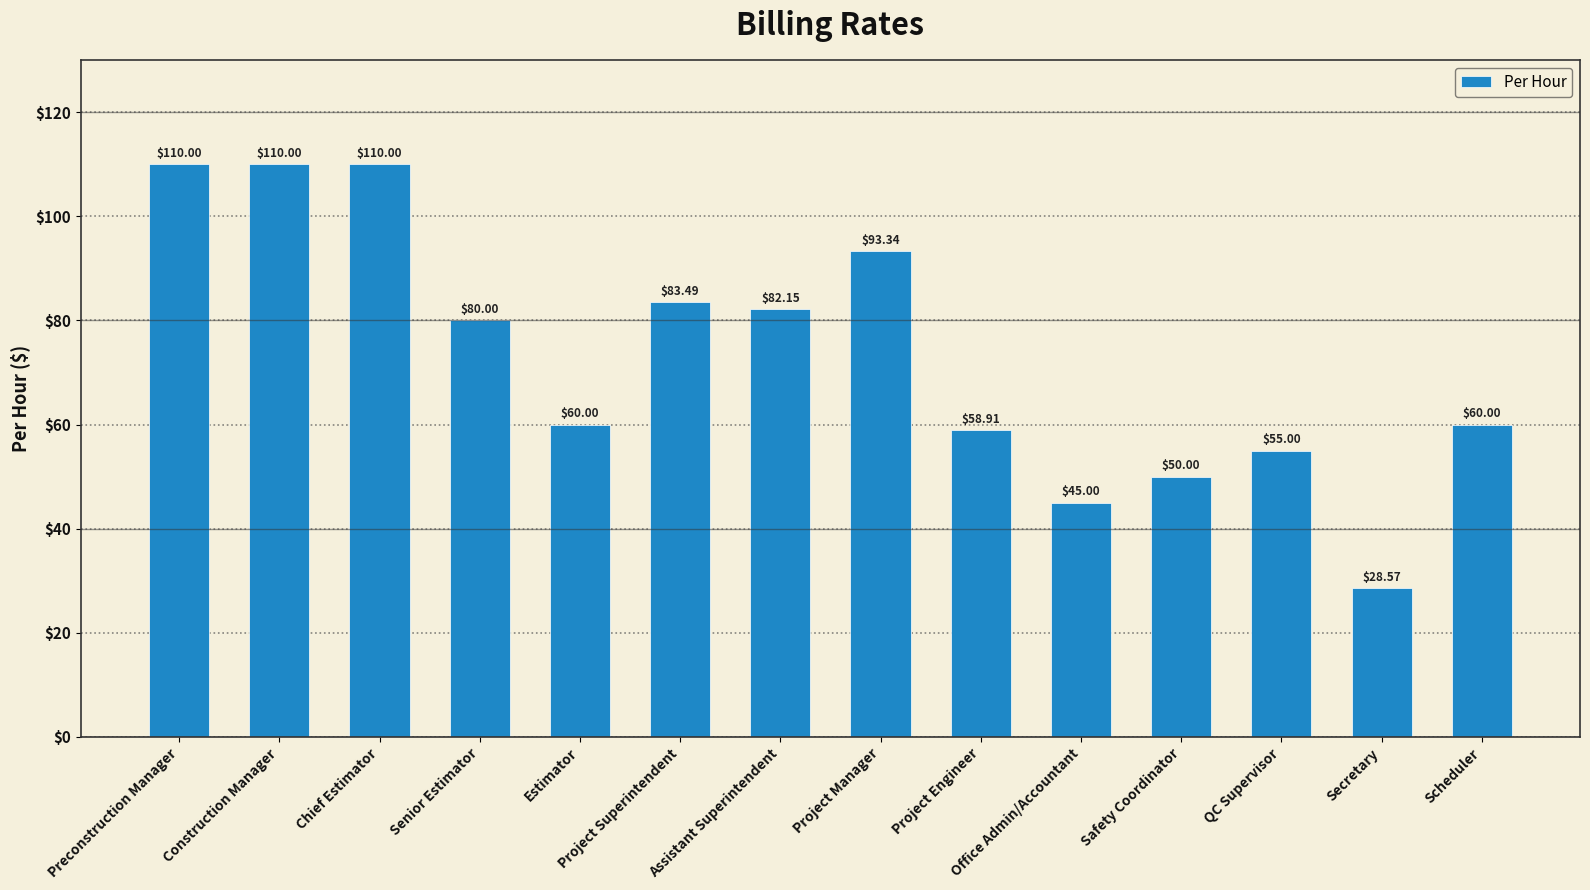

Is it true that the value at Chief Estimator is 59.0?

False